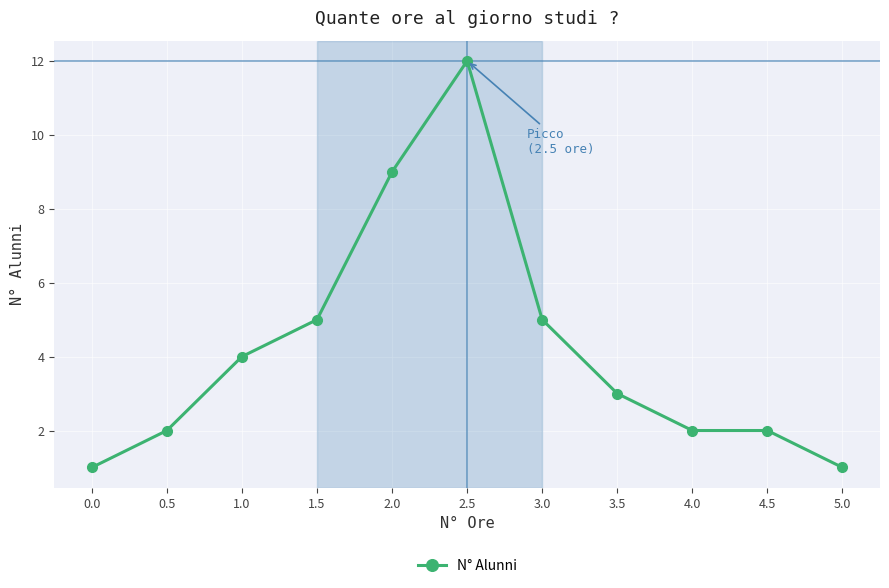

Reading left to right, transcribe all the data shown in this chart.

0.0=1	0.5=2	1.0=4	1.5=5	2.0=9	2.5=12	3.0=5	3.5=3	4.0=2	4.5=2	5.0=1